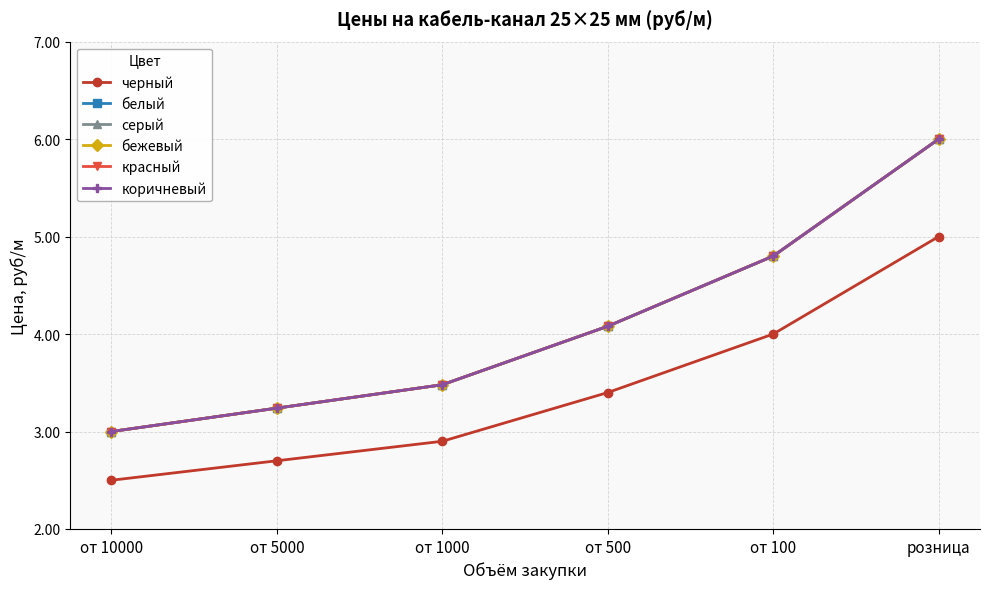

The серый series shows 1.5 at от 10000. True or false?

False